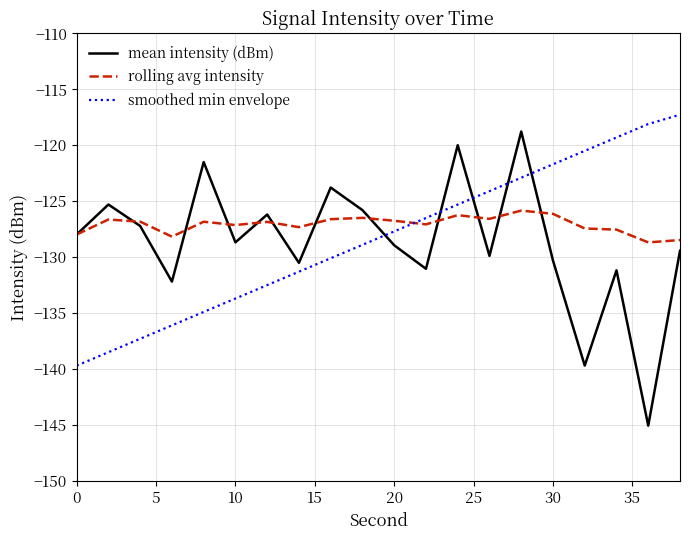

What is the greatest value displayed?

-117.3